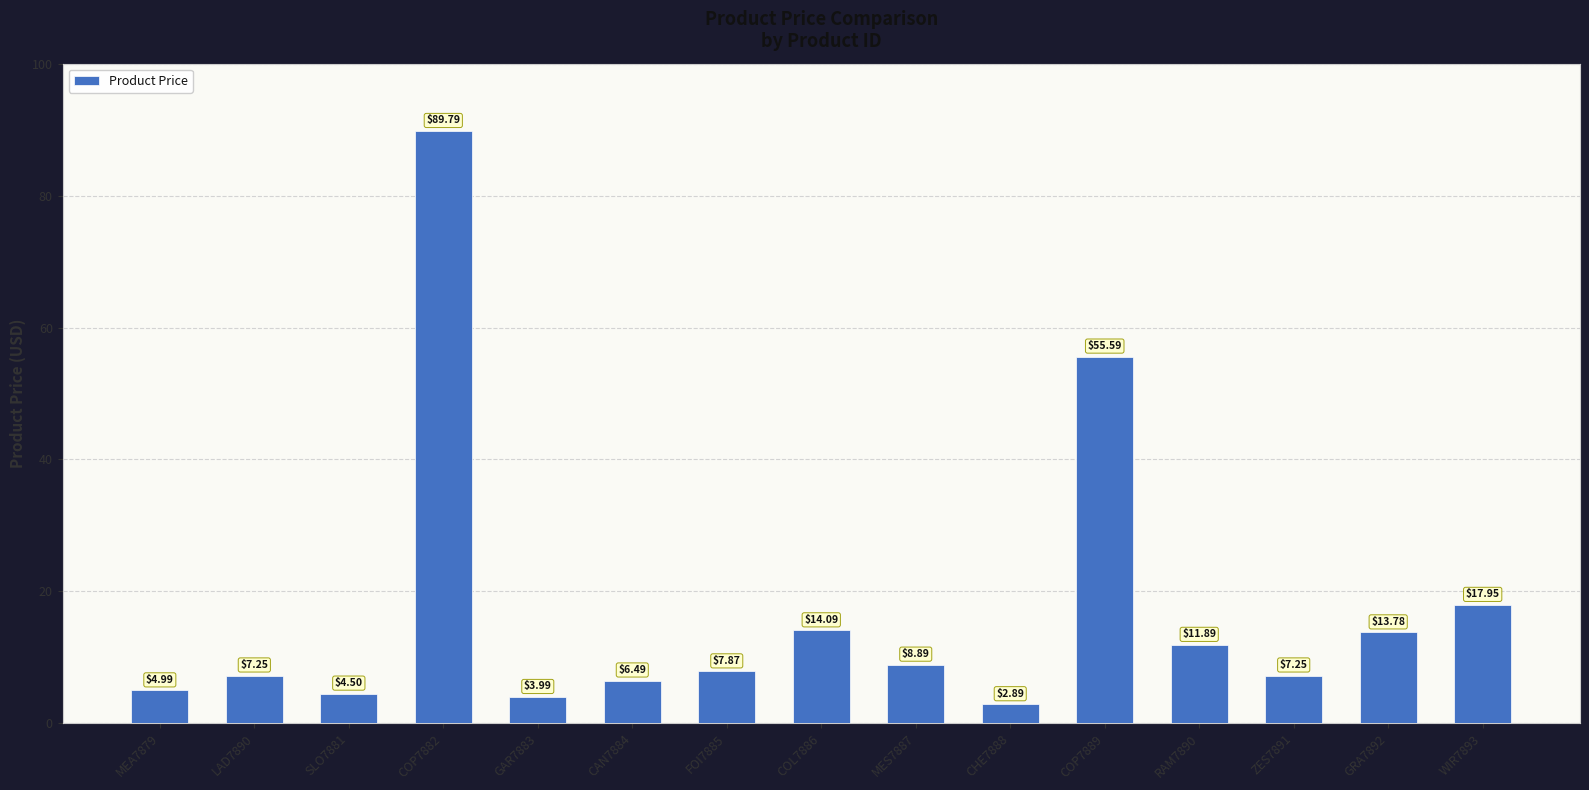

What is the maximum value shown in the chart?

89.8